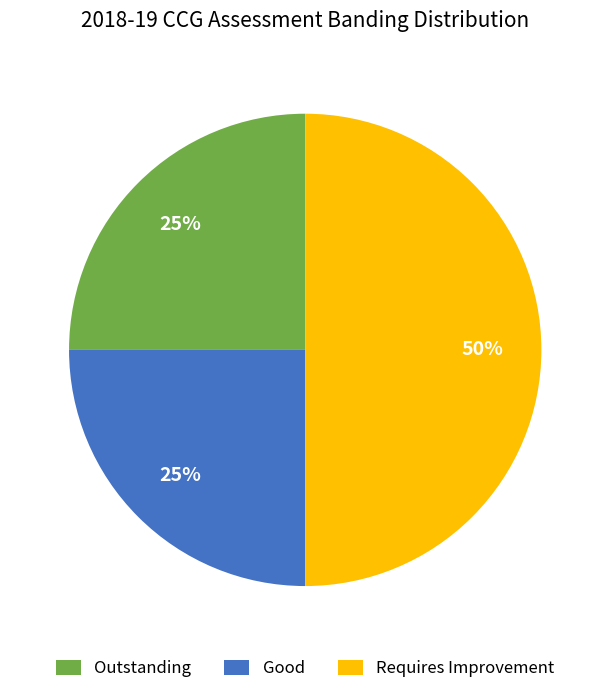

Does Outstanding account for over 50% of the chart?

No